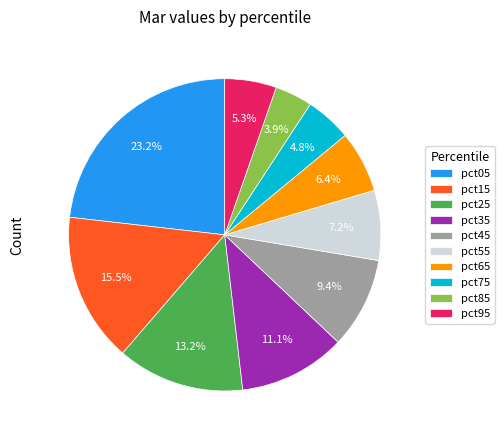

What is the total percentage of pct85 and pct05?

27.1%